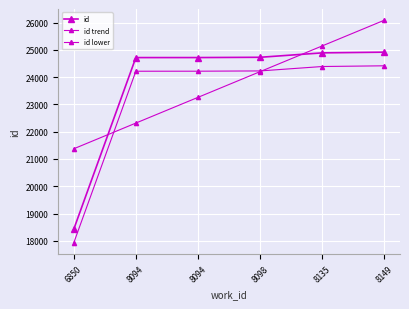

How many lines are shown in the chart?

3